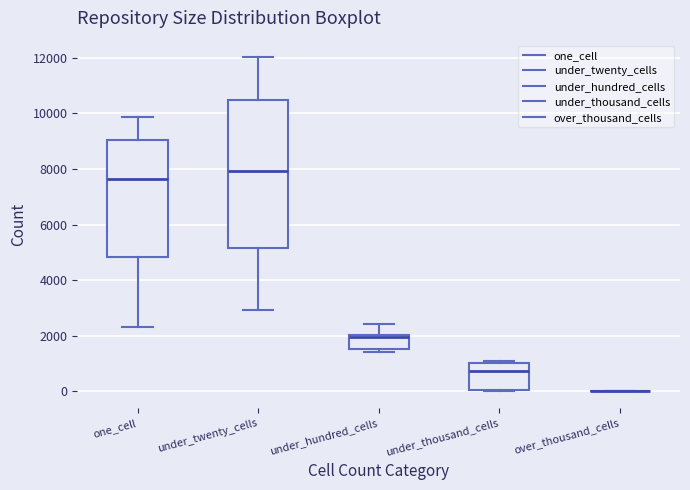

Reading left to right, read every box against the y-axis: the position of its median line, the range the box covers, and the ends of its whiskers. The values are not printed on the chart, so give them approximately, as read against the axis.

one_cell: median 7600, box 4800 to 9000, whiskers 2400 to 9800
under_twenty_cells: median 8000, box 5200 to 10400, whiskers 3000 to 12000
under_hundred_cells: median 2000 (just below the box's upper edge), box 1600 to 2000, whiskers 1400 to 2400
under_thousand_cells: median 800, box 0 to 1000, whiskers 0 (just below the box's lower edge) to 1000 (just above the box's upper edge)
over_thousand_cells: box collapsed to a line at 0, whiskers 0 to 0